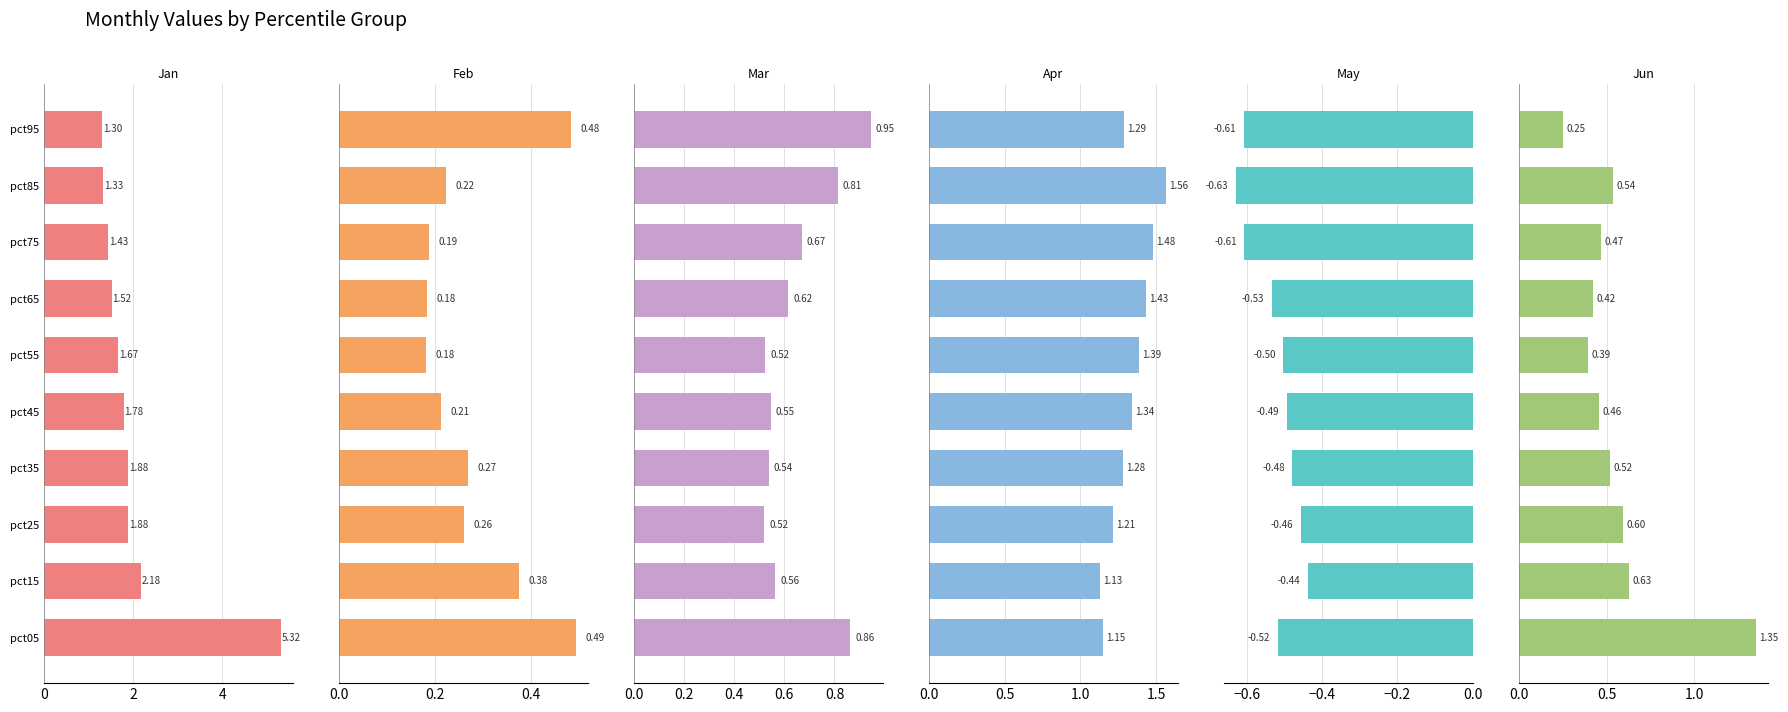

What is the minimum value shown in the chart?

-0.6